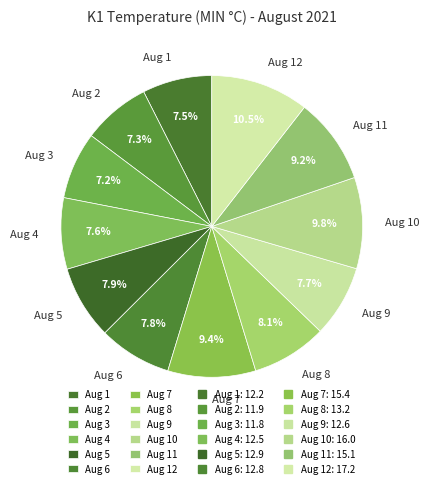

To the nearest percent, what is the combined percentage of Aug 3 and Aug 8?

15%